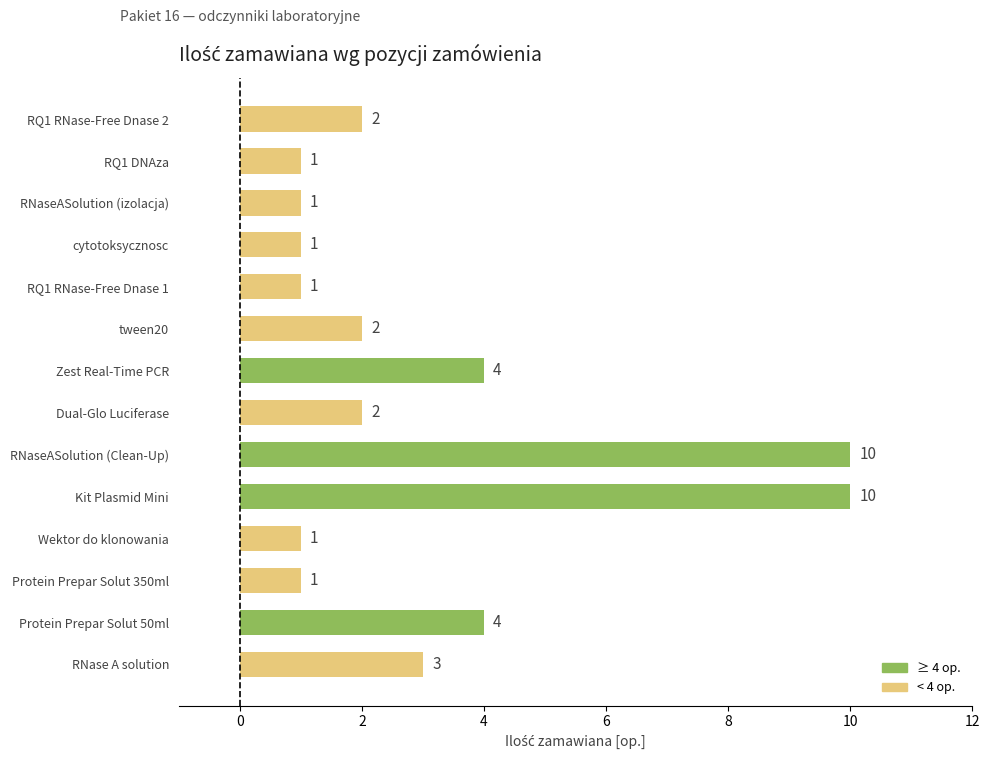

How many values are below 2?

6